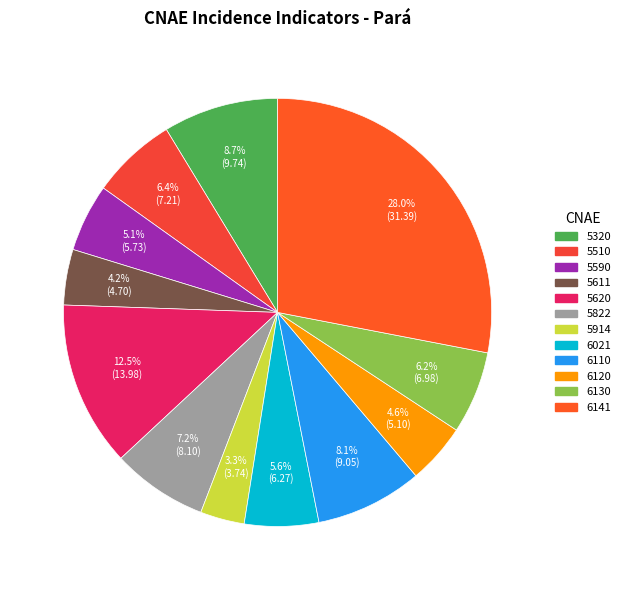

Which category has the smallest portion of the pie?

5914